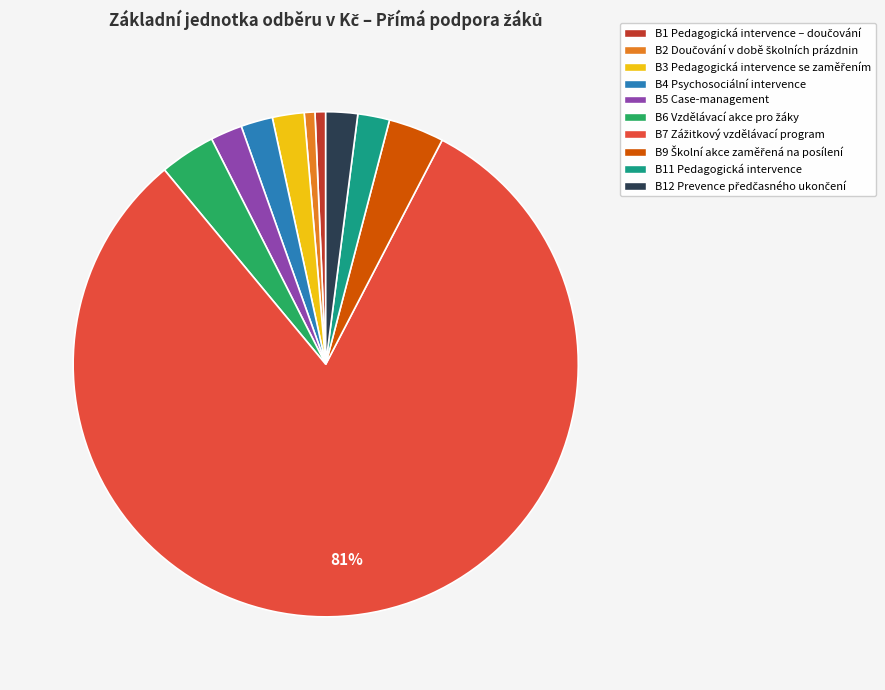

The B4 Psychosociální intervence slice represents 10% of the pie. True or false?

False